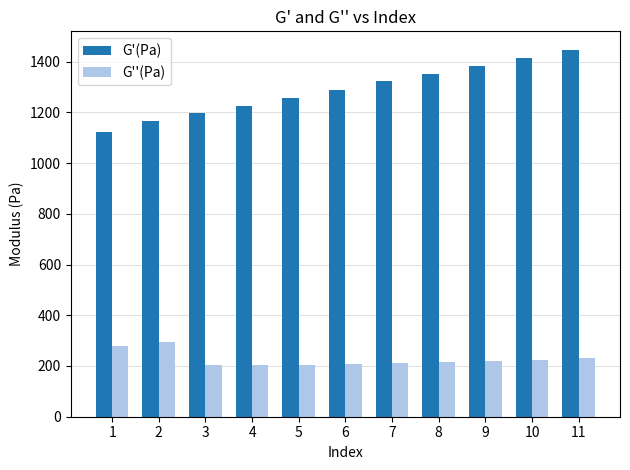

What is the value of the G''(Pa) bar at the 6th from the left?

209.1